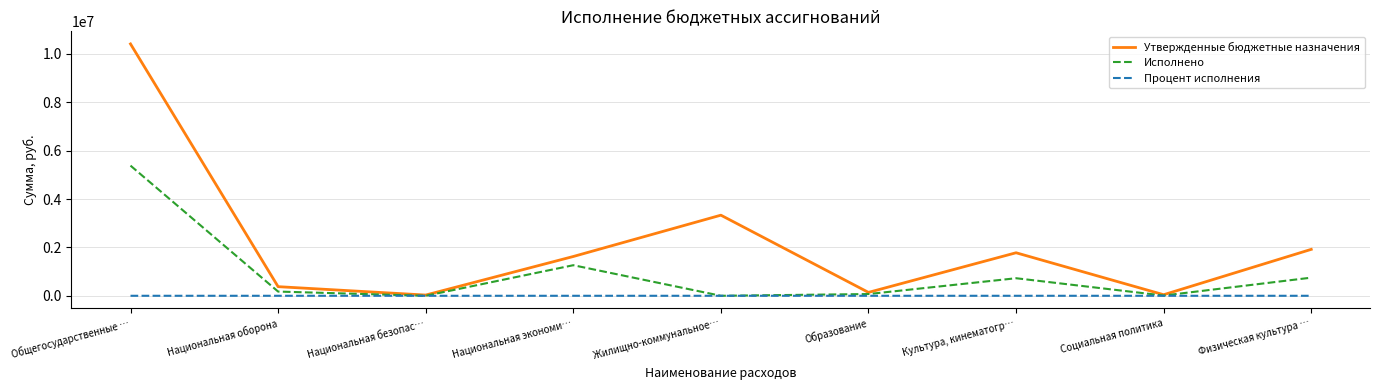

Where is Утвержденные бюджетные назначения nearest to the value 5220438?

Жилищно-коммунальное…